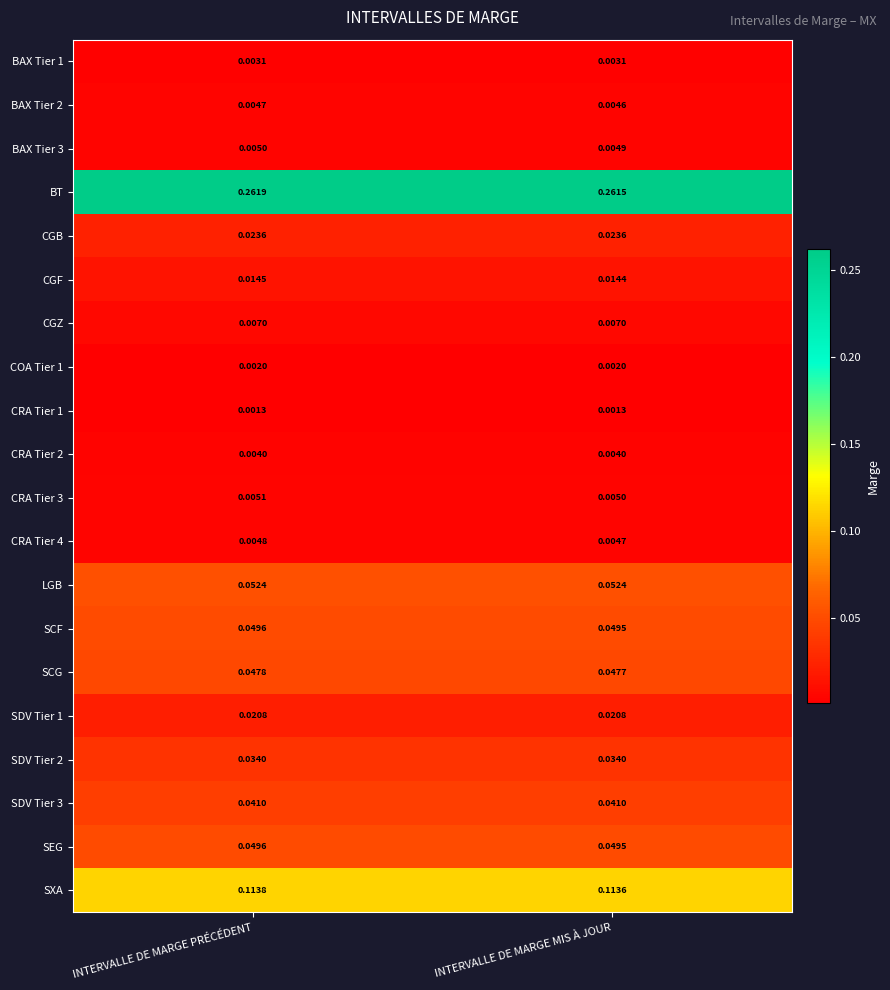

Which series has the widest spread of values?

BT